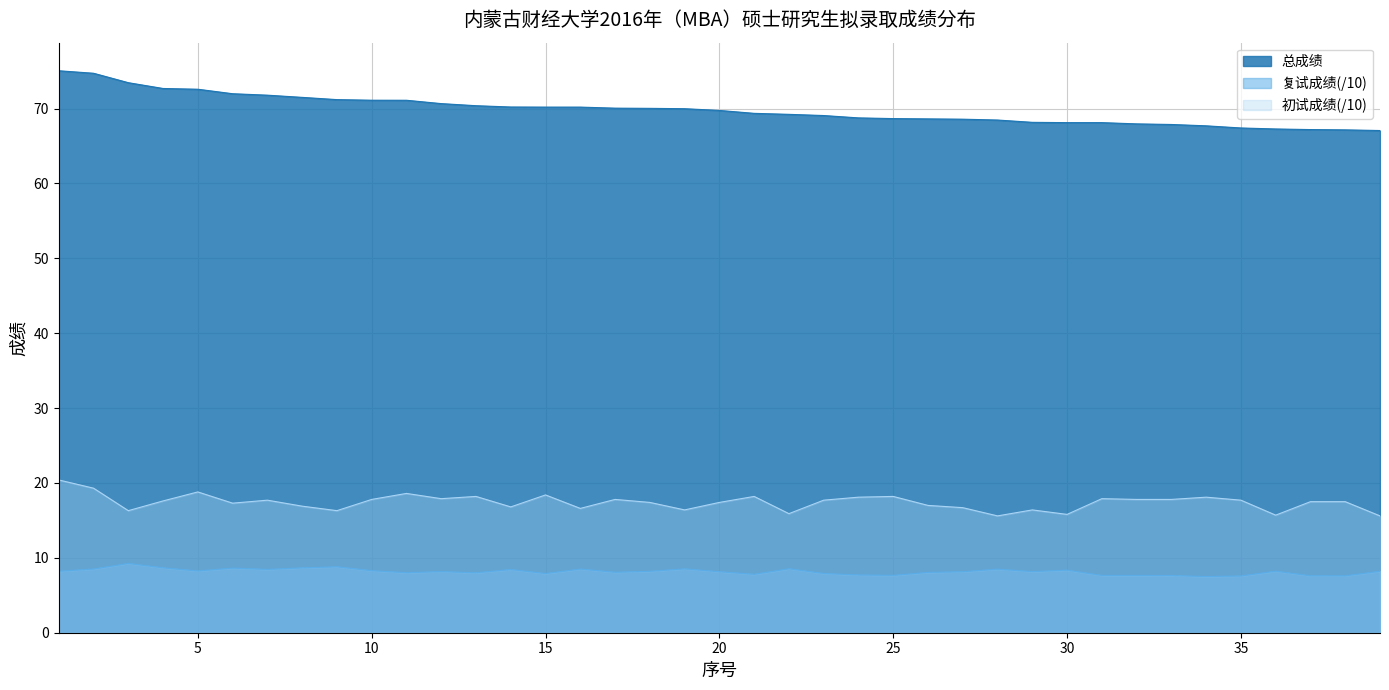

What is the difference between the maximum and minimum values in the 初试成绩 series?

4.8